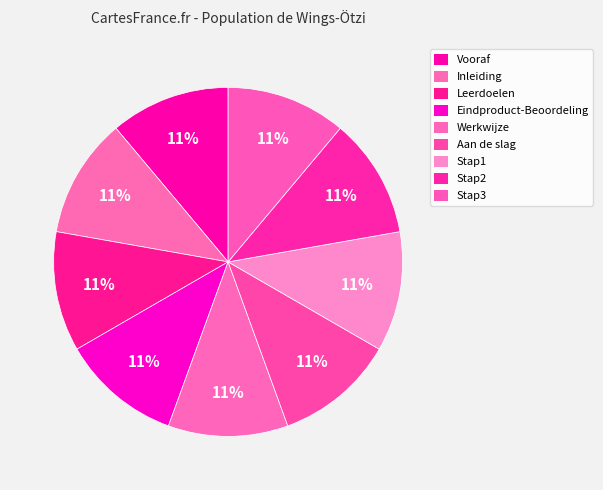

What is the largest slice in the pie chart?

Leerdoelen